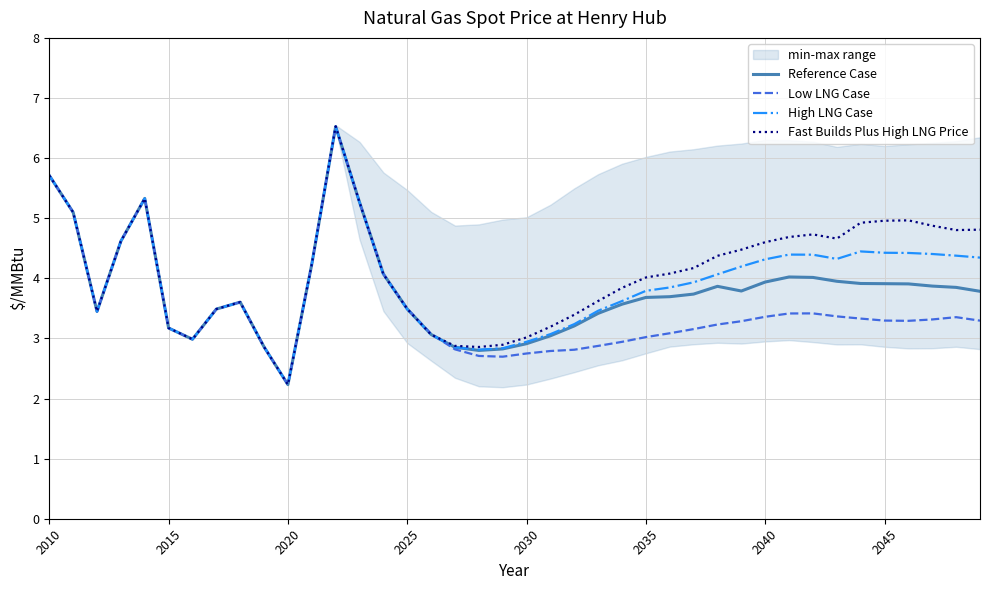

How many lines are shown in the chart?

4